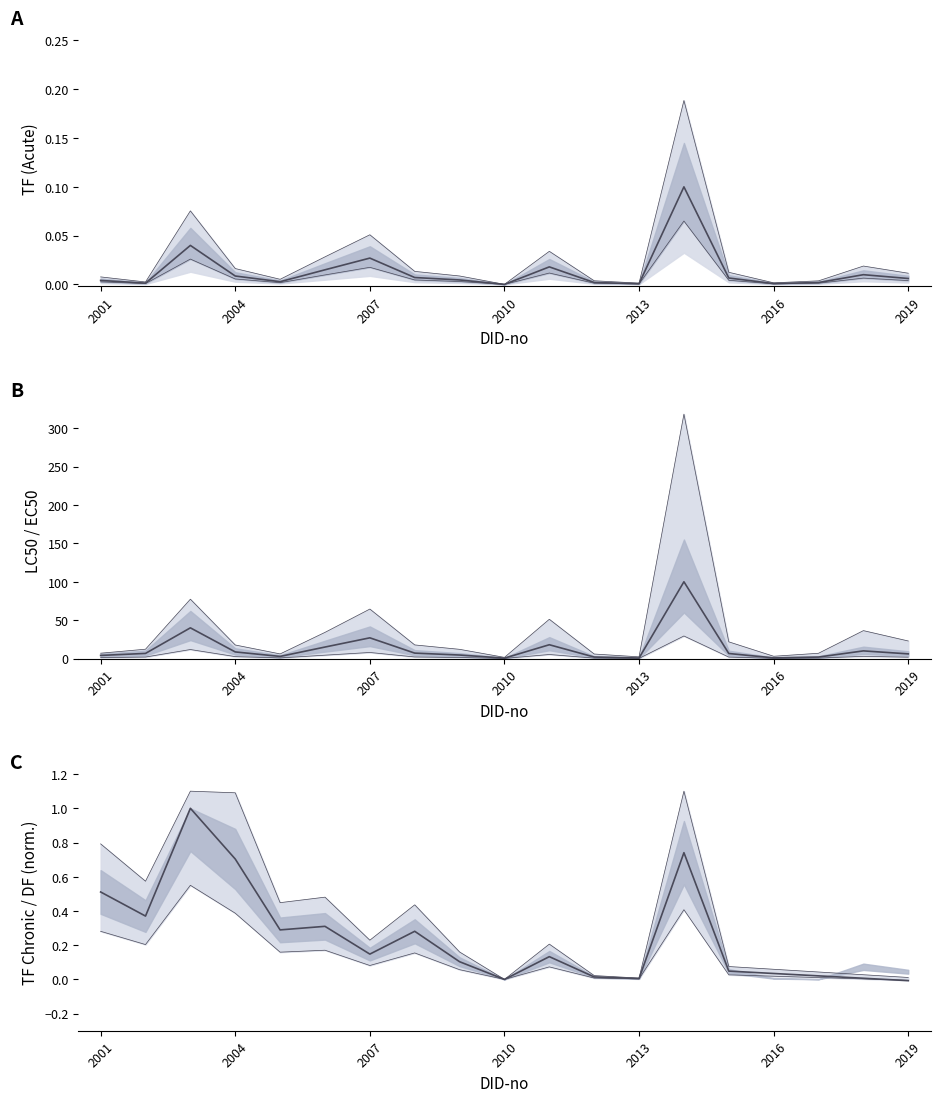

What is the lowest value of the LC50/EC50 series?

0.6